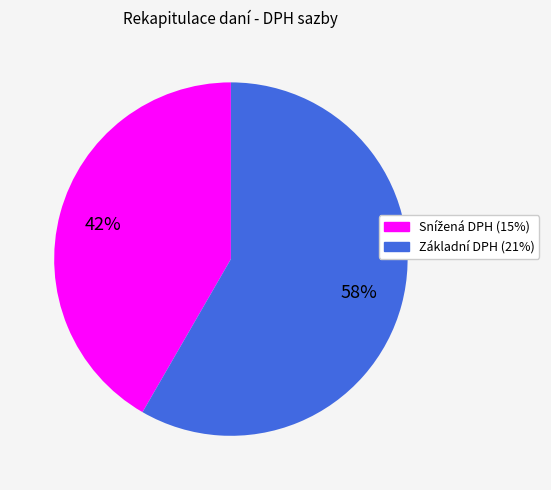

To the nearest percent, what percentage of the pie is Základní DPH (21%)?

58%